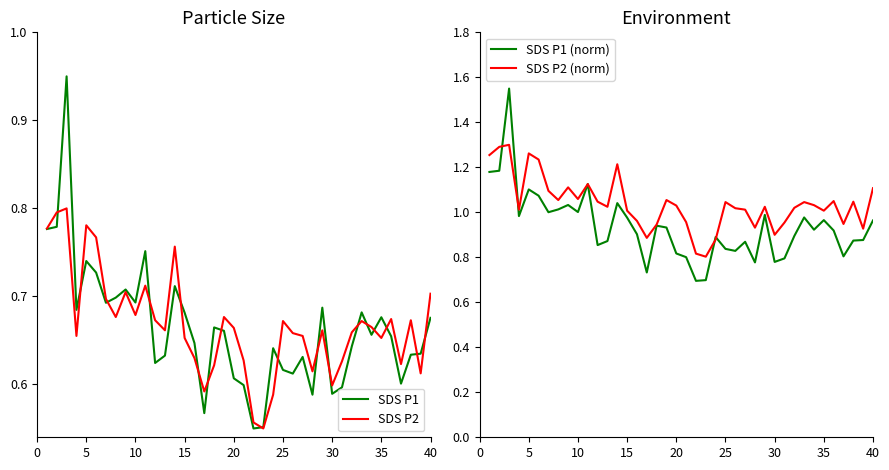

The SDS P1 (norm) series shows 1.0 at 10. True or false?

True